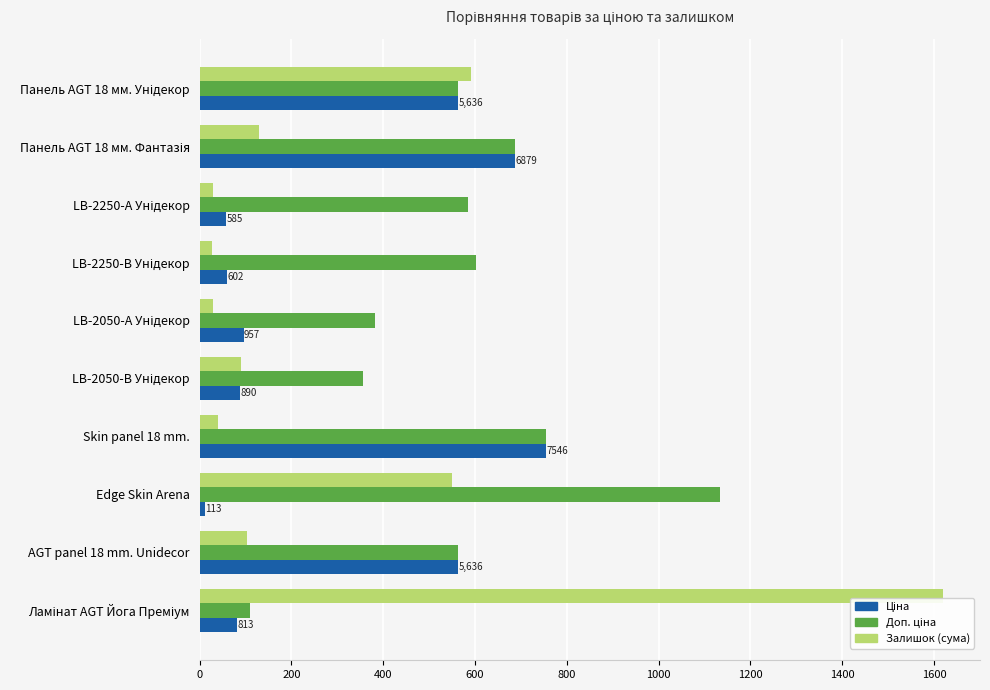

Reading left to right, what are all the values shown in this chart?

Ціна: 81.3	563.6	11.3	754.6	89.0	95.7	60.2	58.5	687.9	563.6
Доп. ціна: 110.2	563.6	1133.4	754.6	356.0	382.8	602.1	585.3	687.9	563.6
Залишок (сума): 1619.0	103.0	550.0	40.0	91.0	30.0	28.0	29.0	130.0	592.0